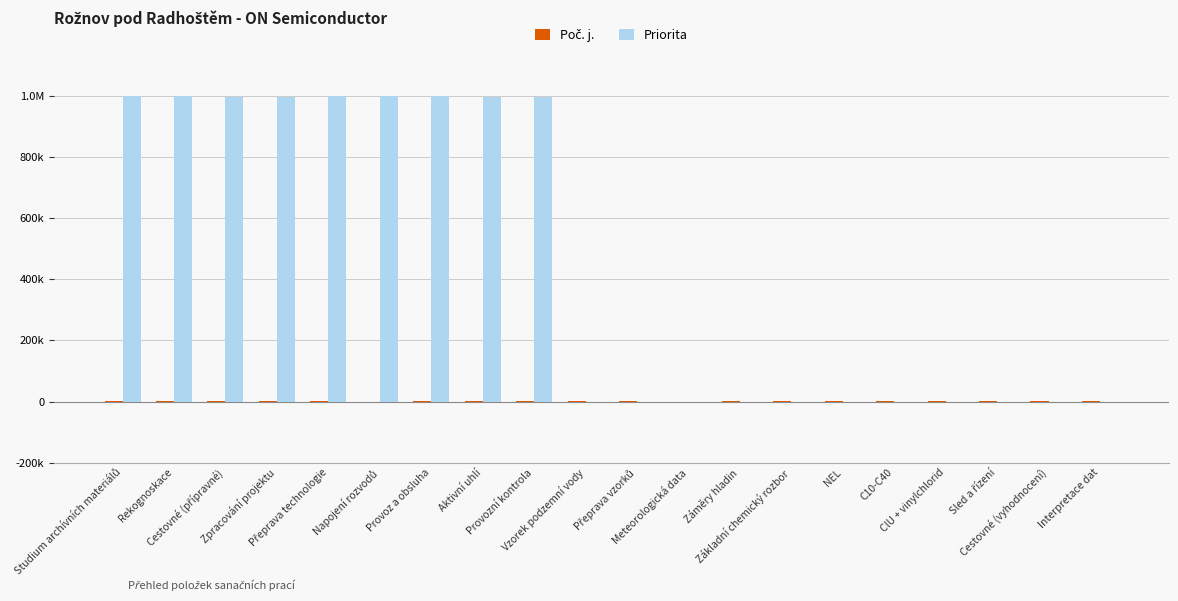

Is it true that Poč. j. equals 87 at Cestovné (přípravné)?

False